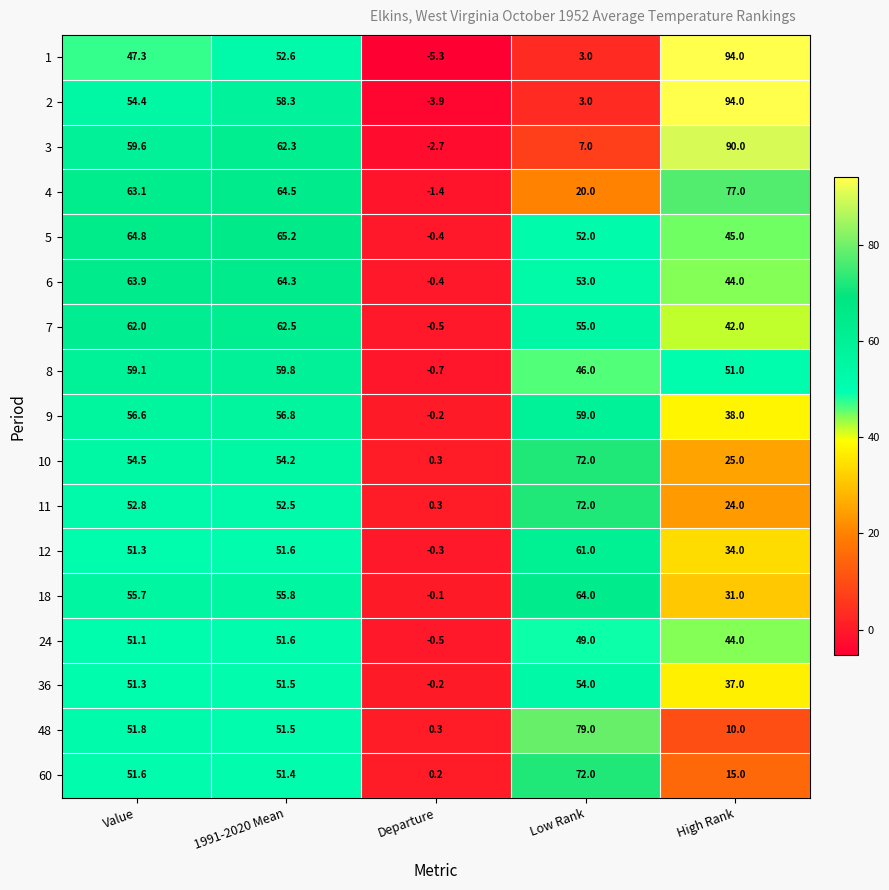

Rank the categories by 48 value from lowest to highest.

Departure, High Rank, 1991-2020 Mean, Value, Low Rank